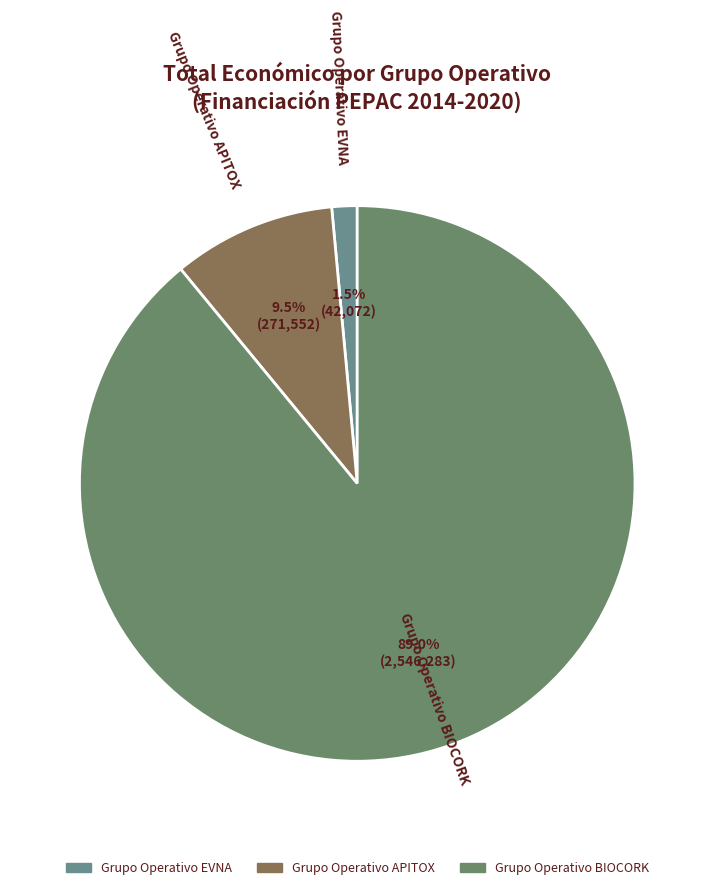

Count the number of slices in the pie.

3